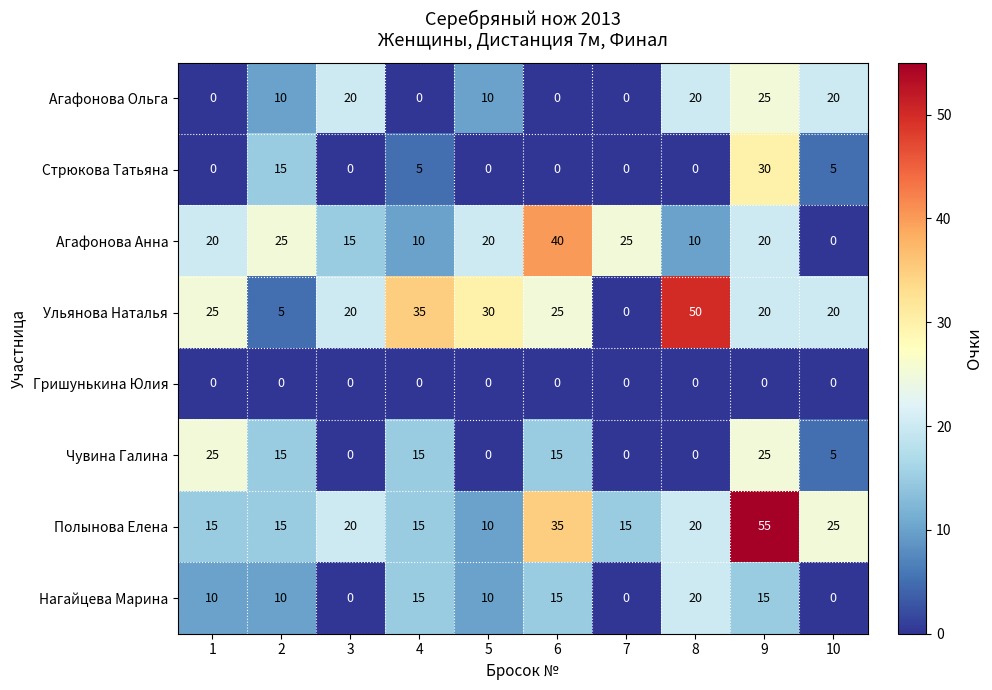

How many data points does each series have?

10